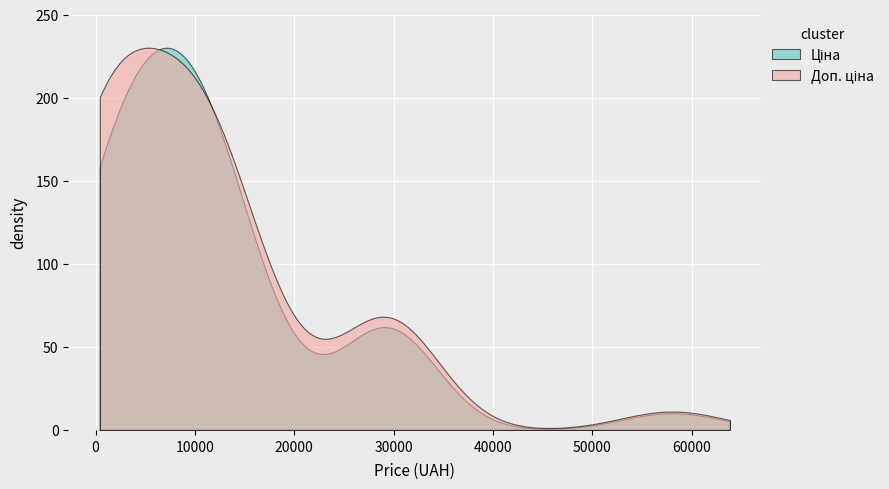

What is the greatest value displayed?

230.0